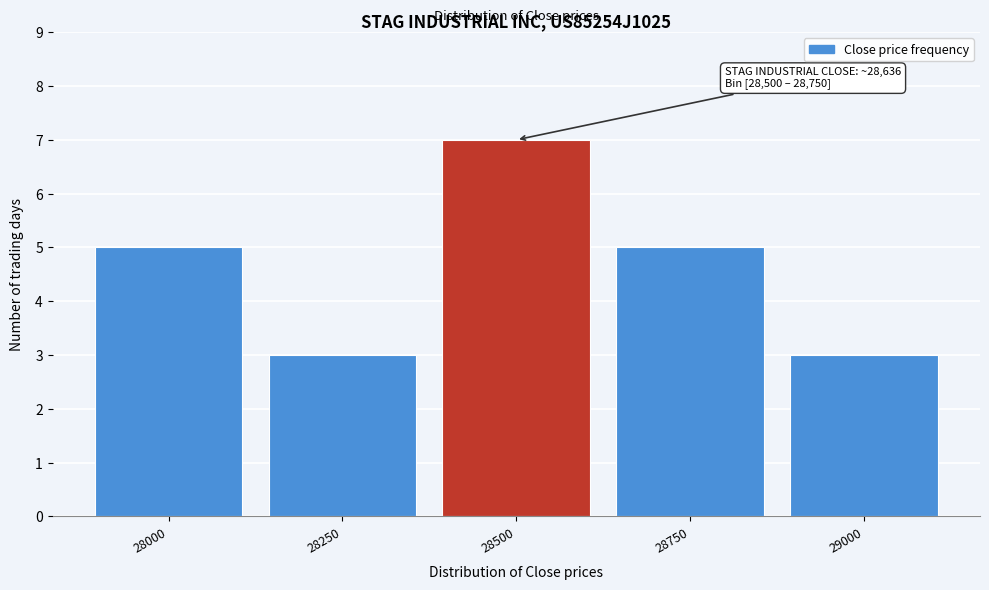

Reading right to left, list all the values displayed in this chart.

3	5	7	3	5